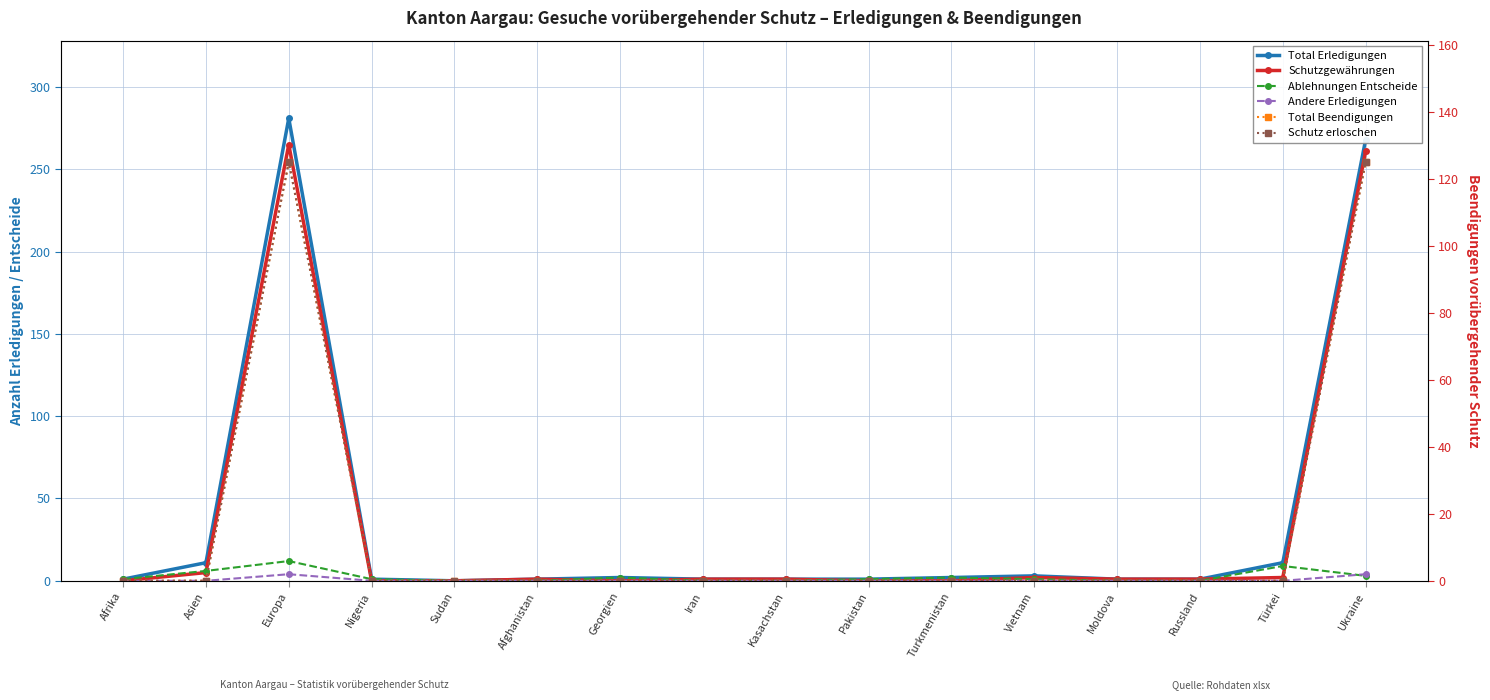

The value of Schutzgewährungen at Turkmenistan is 0. True or false?

True